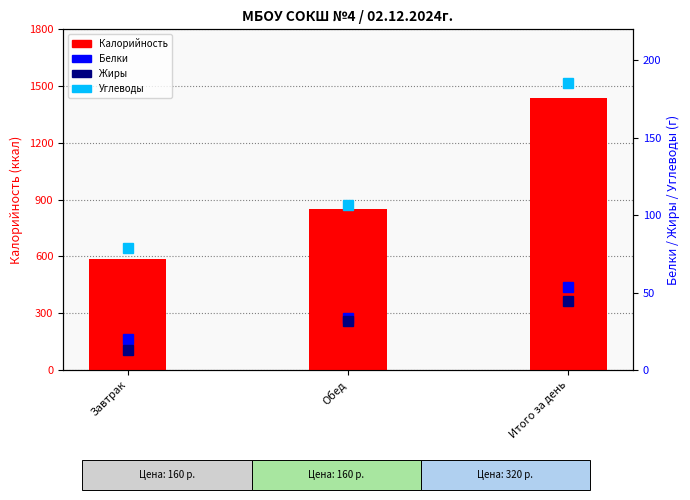

At which label does Калорийность reach its peak?

Итого за день